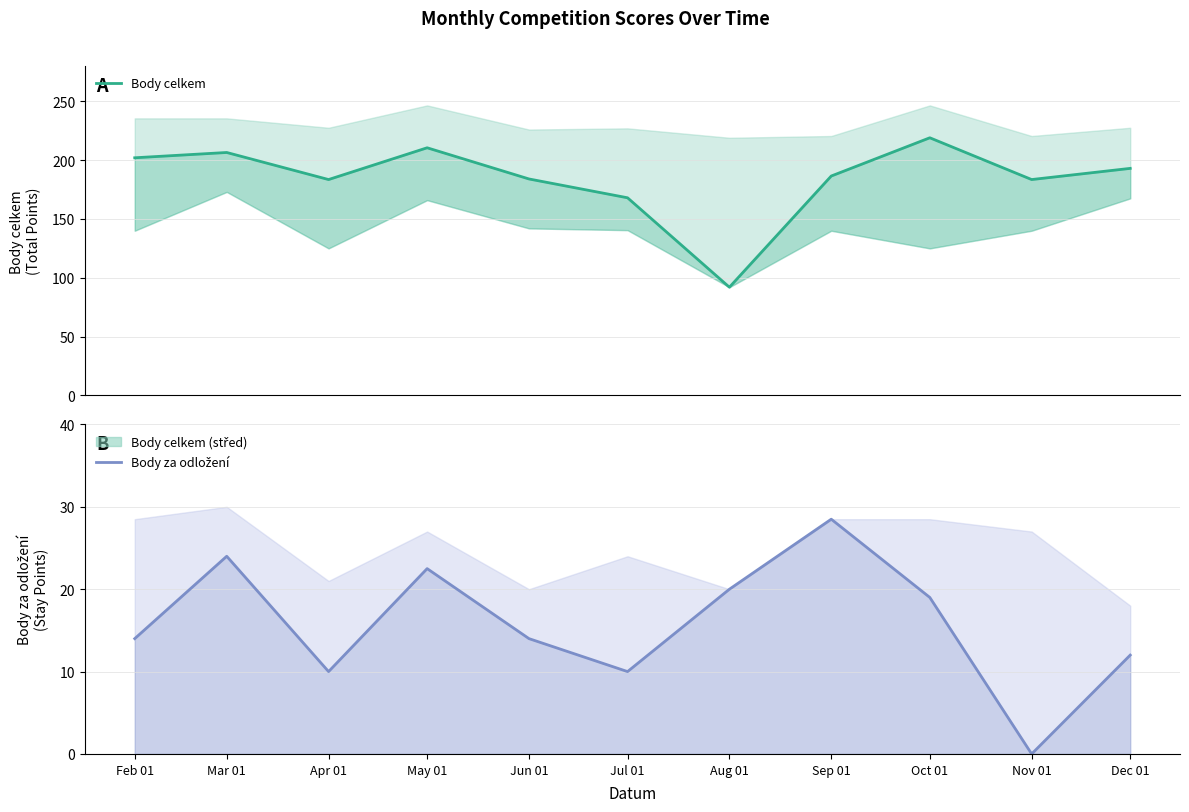

At which category is the sum across all series the highest?

Oct 01